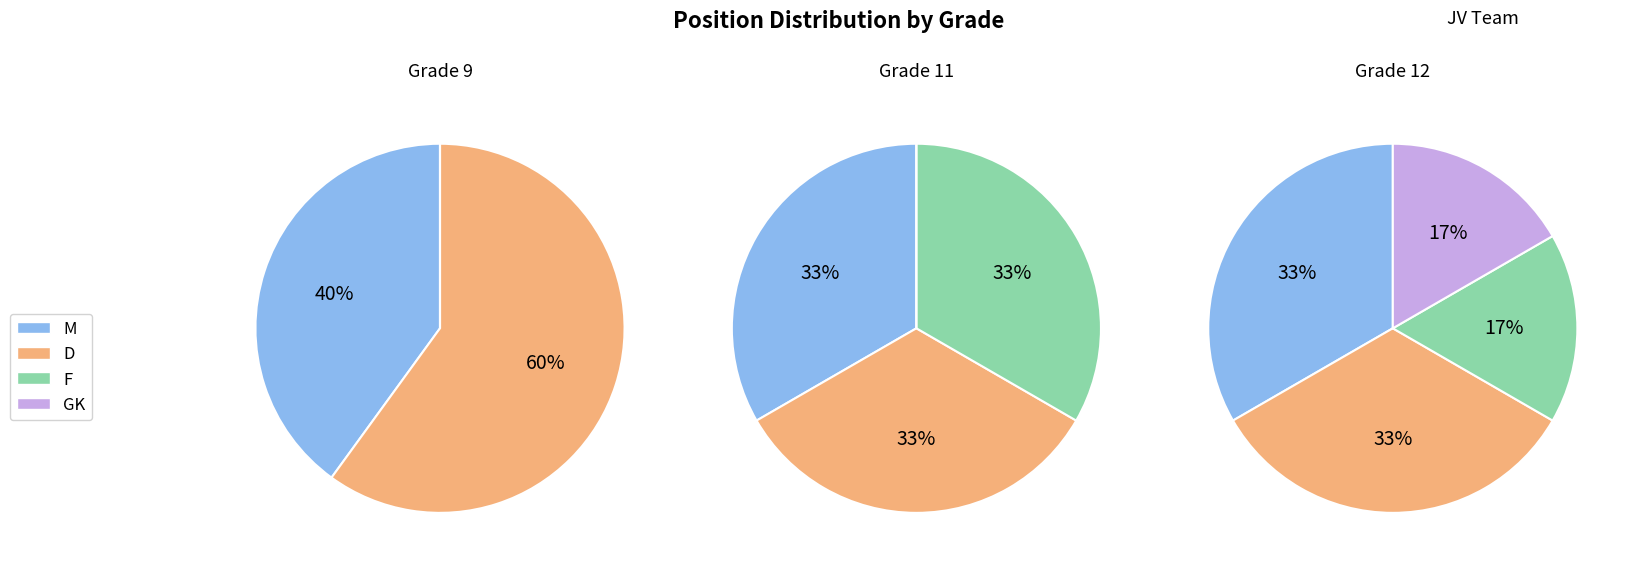

Which category has the biggest portion of the pie?

M